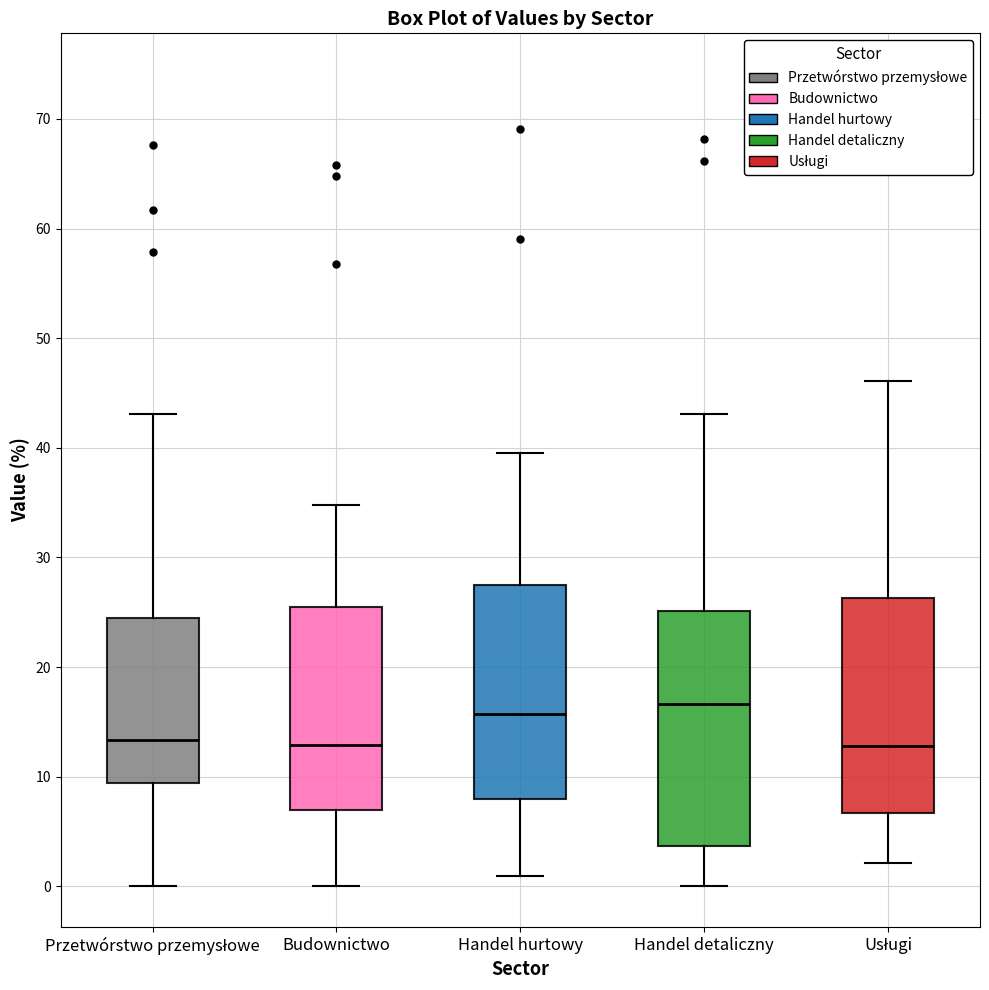

Reading left to right, transcribe this box plot: for each box, give where its median line is, the range the box spans, and where its two whiskers end, as read against the y-axis. The values are not printed on the chart, so give them approximately, as read against the axis.

Przetwórstwo przemysłowe: median 13, box 9 to 25, whiskers 0 to 43
Budownictwo: median 13, box 7 to 26, whiskers 0 to 35
Handel hurtowy: median 16, box 8 to 28, whiskers 1 to 40
Handel detaliczny: median 17, box 4 to 25, whiskers 0 to 43
Usługi: median 13, box 7 to 26, whiskers 2 to 46